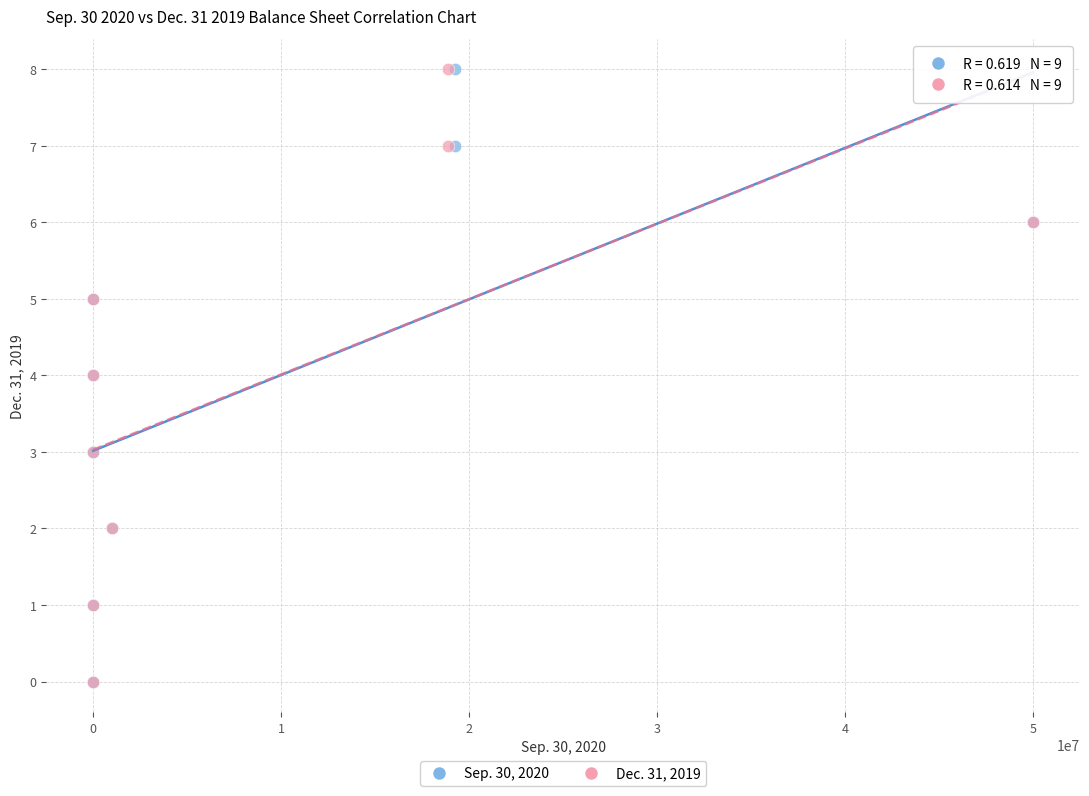

What are all the series names shown in the legend?

Sep. 30, 2020, Dec. 31, 2019